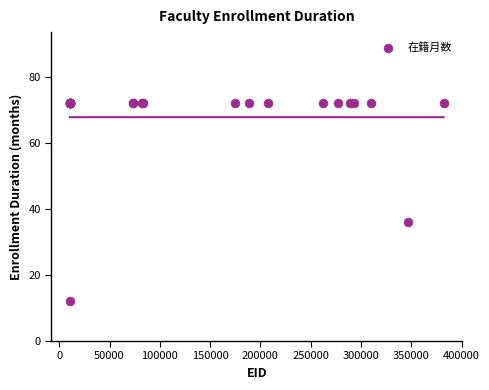

What Y value in the scatter plot is closest to 42?

36